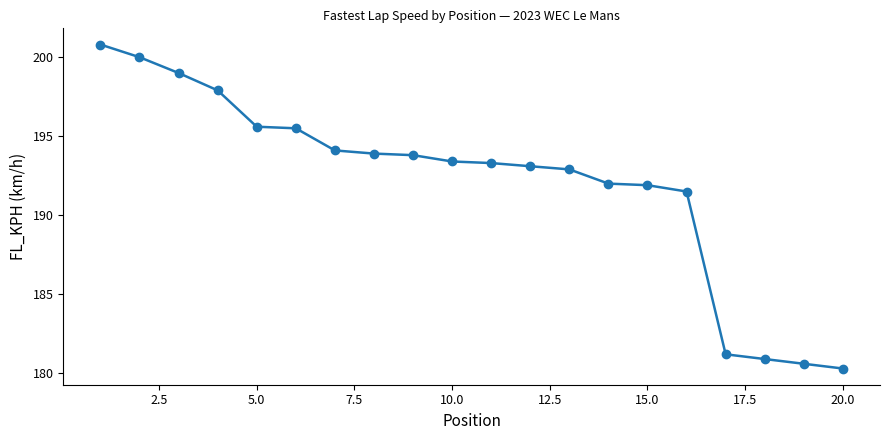

What is the value of the 7th point from the left?

194.1